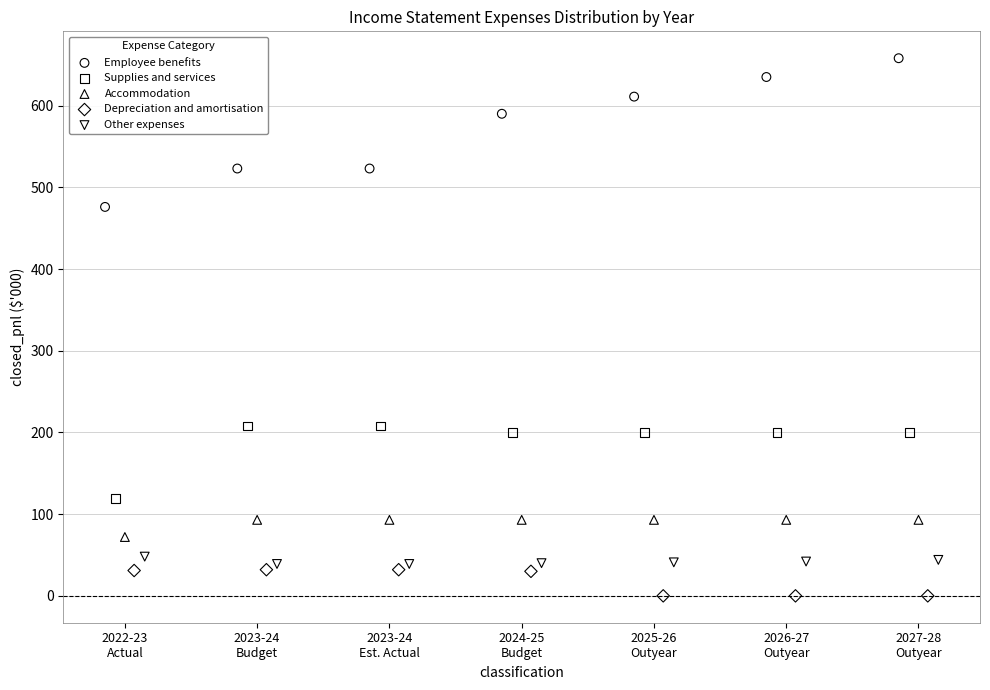

Which series has the widest spread of Y values?

Employee benefits